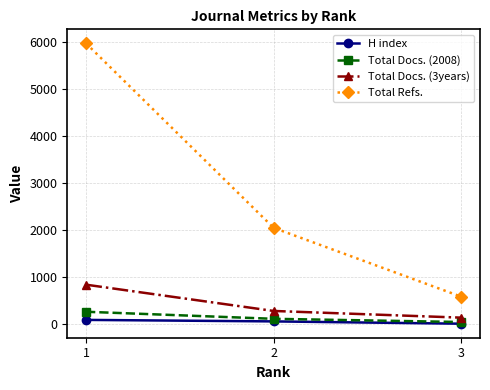

Which series has the largest range (max minus min)?

Total Refs.